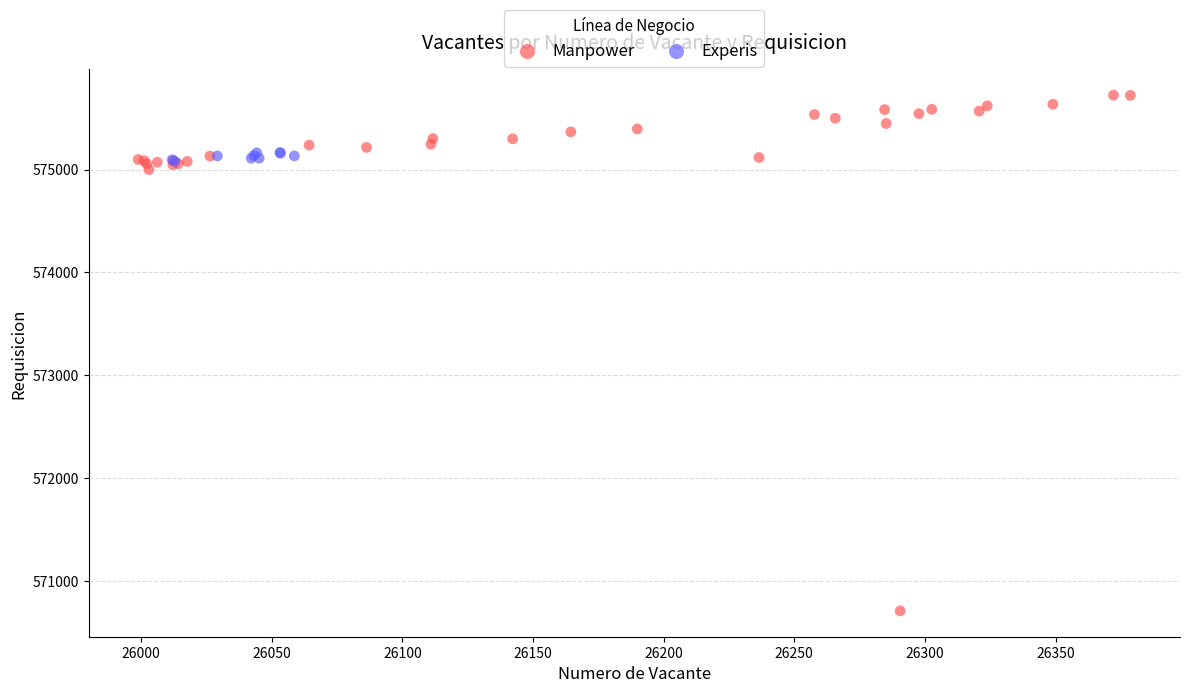

Which series reaches the minimum Y coordinate?

Manpower